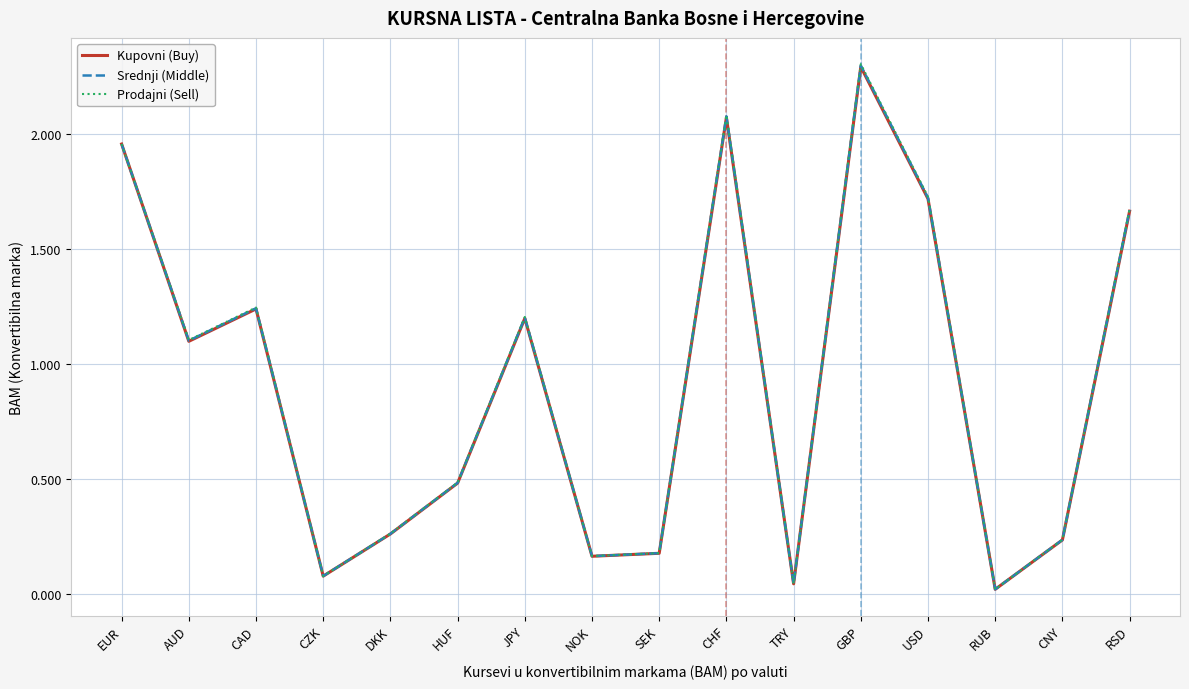

True or false: Prodajni (Sell) has a value of 1.7 at RSD.

True